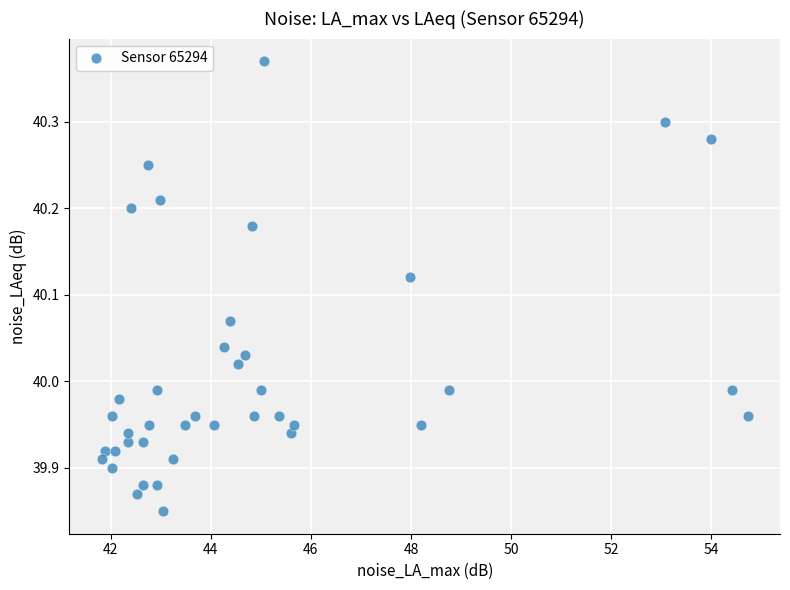

What is the range of X values (max minus min)?

12.9